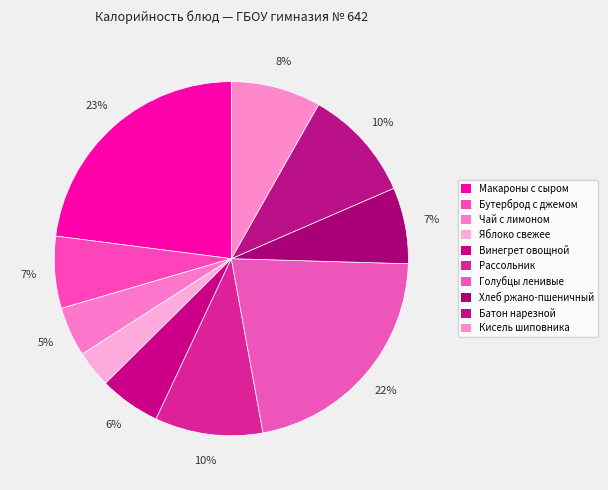

The Яблоко свежее slice represents 1% of the pie. True or false?

False